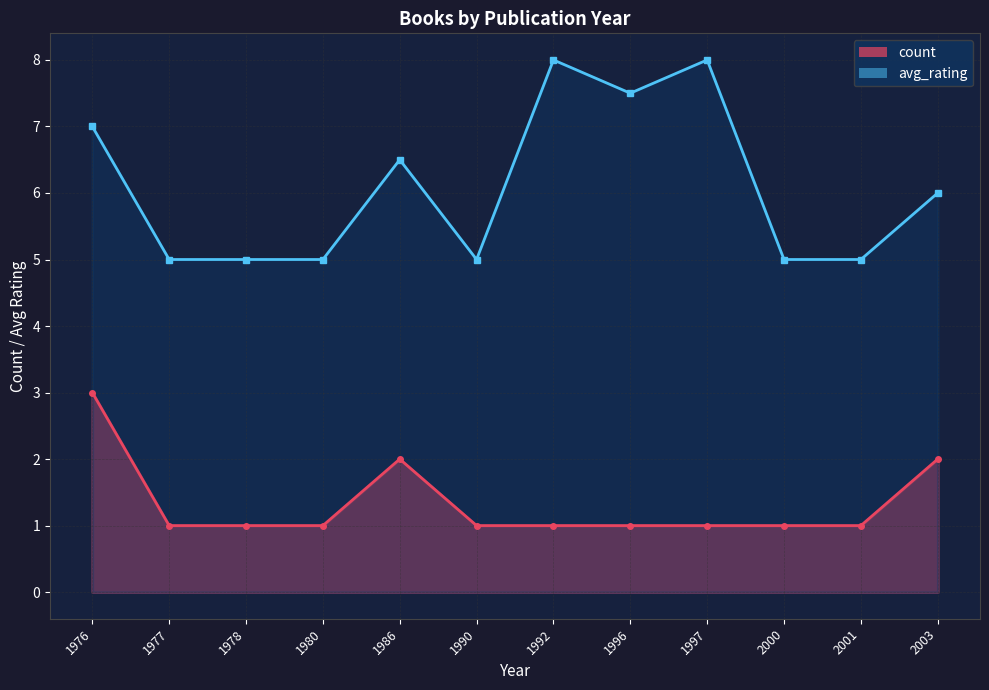

What is the value of the count point at the 1st from the left?

3.0